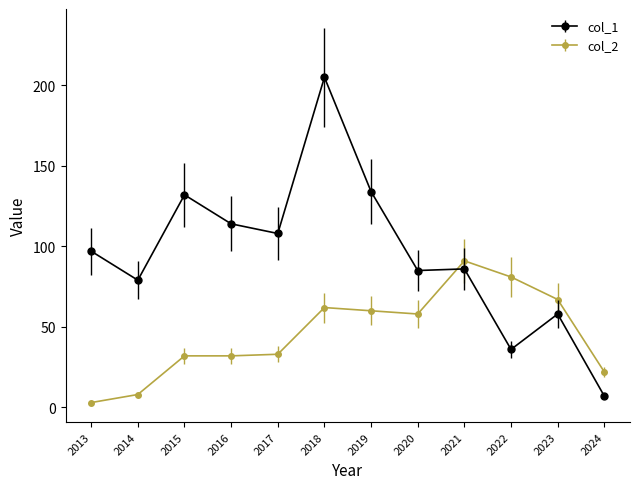

What is the average value of the col_1 series?

95